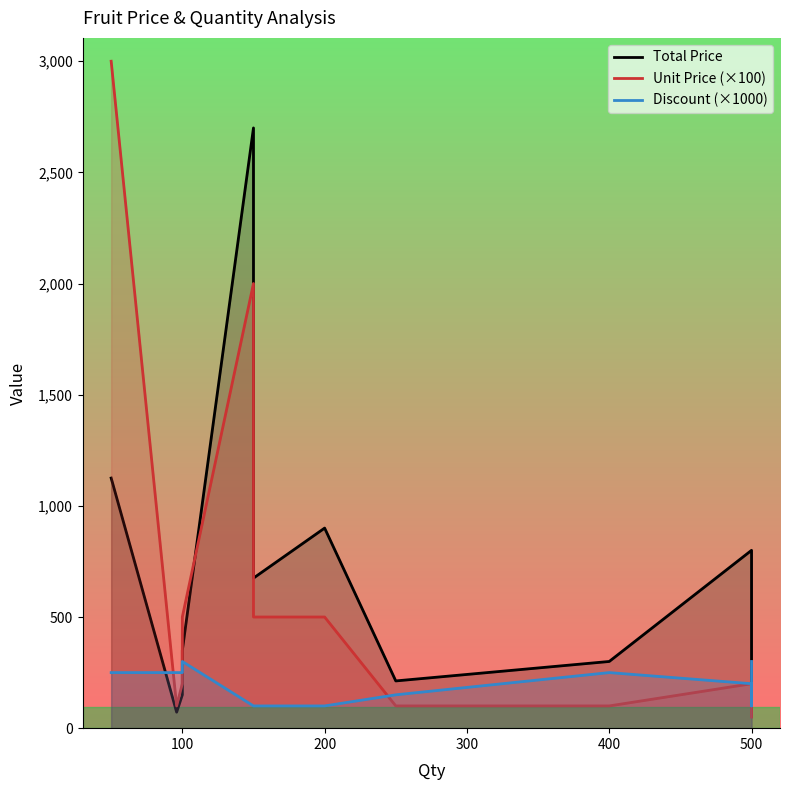

Reading left to right, list all the values displayed in this chart.

Total Price: 1125.0	72.0	150.0	350.0	2700.0	675.0	900.0	212.5	300.0	800.0	225.0	175.0
Unit Price (×100): 3000.0	100.0	200.0	500.0	2000.0	500.0	500.0	100.0	100.0	200.0	50.0	50.0
Discount (×1000): 250.0	250.0	250.0	300.0	100.0	100.0	100.0	150.0	250.0	200.0	100.0	300.0